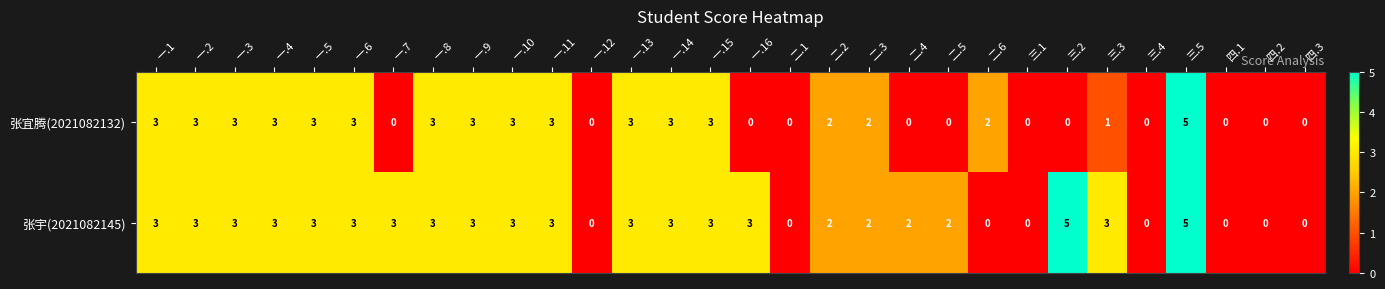

The 张宜腾(2021082132) series shows 3 at 一.10. True or false?

True